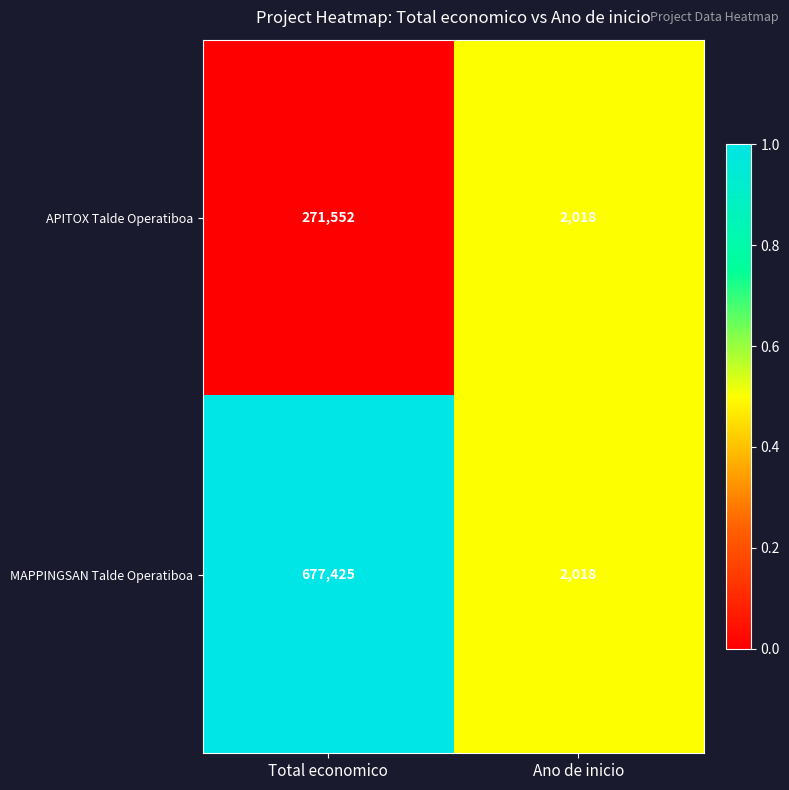

What is the average value of the APITOX Talde Operatiboa series?

136785